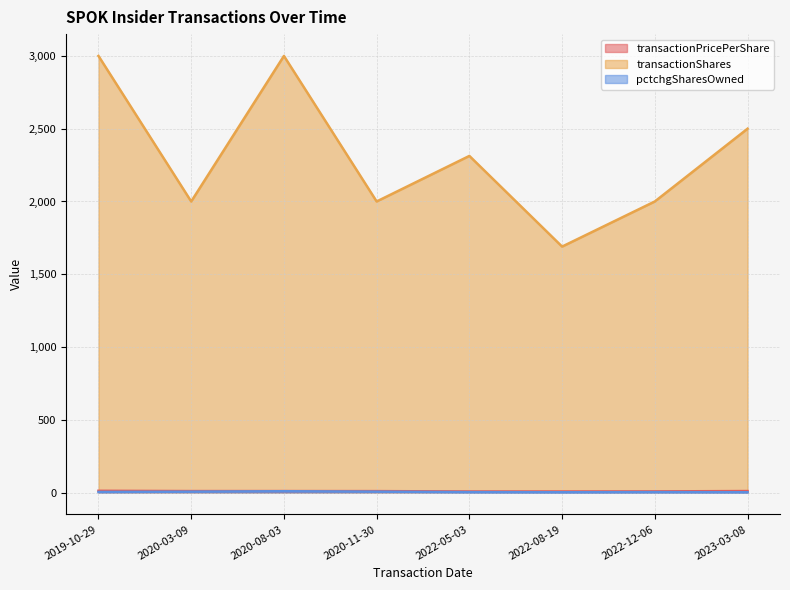

What is the average value of the transactionPricePerShare series?

9.3